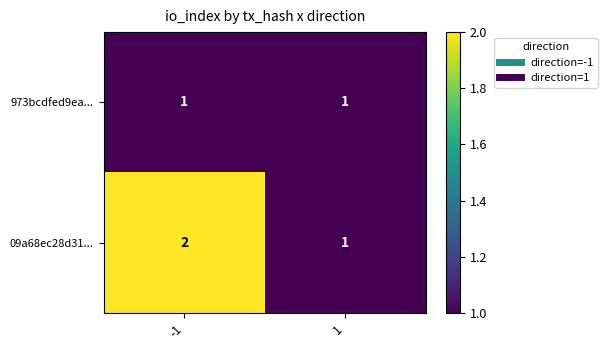

Which series has the largest range (max minus min)?

09a68ec28d31...